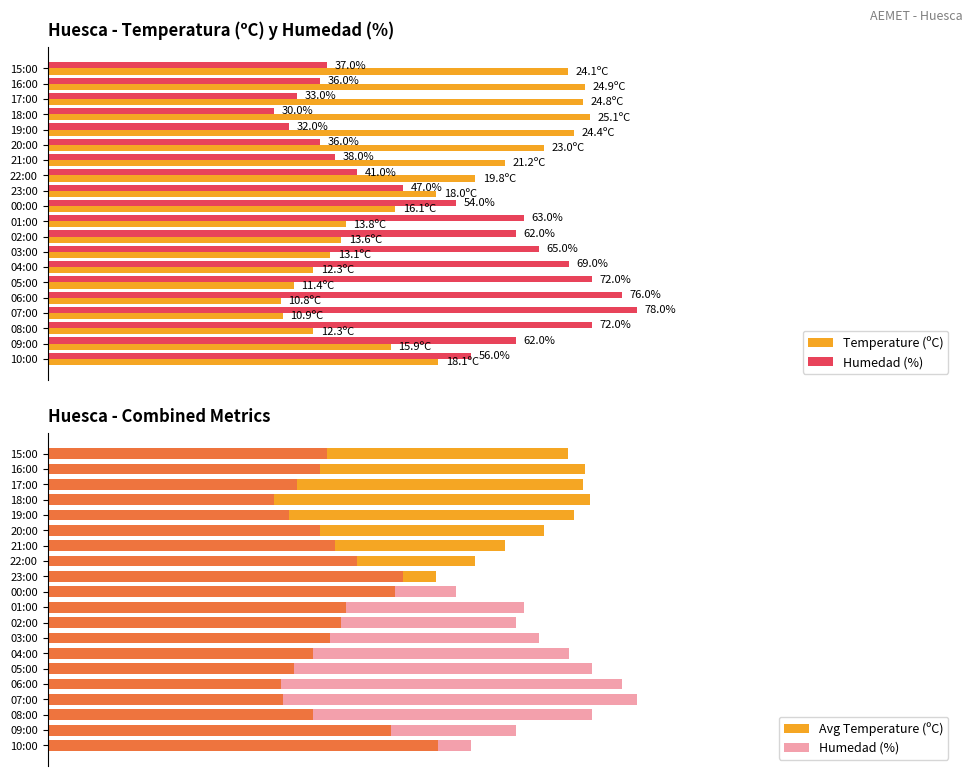

Rank the series by their maximum value, from highest to lowest.

Humedad (%), Temperature (ºC), Avg Temperature (ºC)